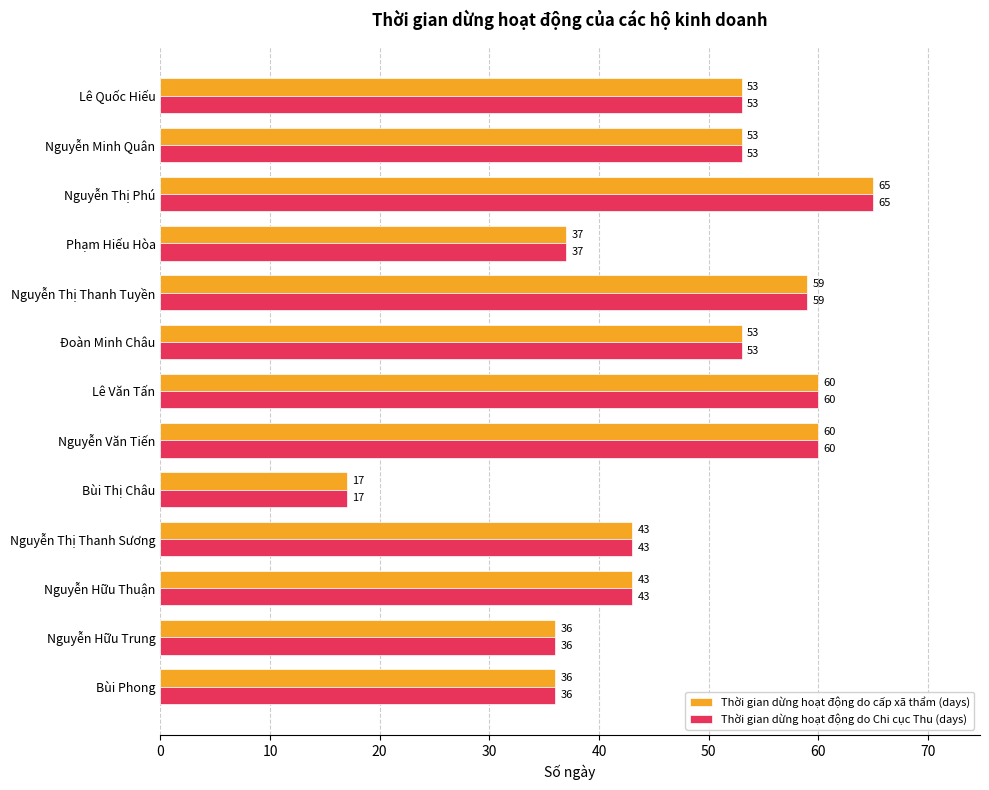

What is the maximum value for Thời gian dừng hoạt động do cấp xã thẩm (days)?

65